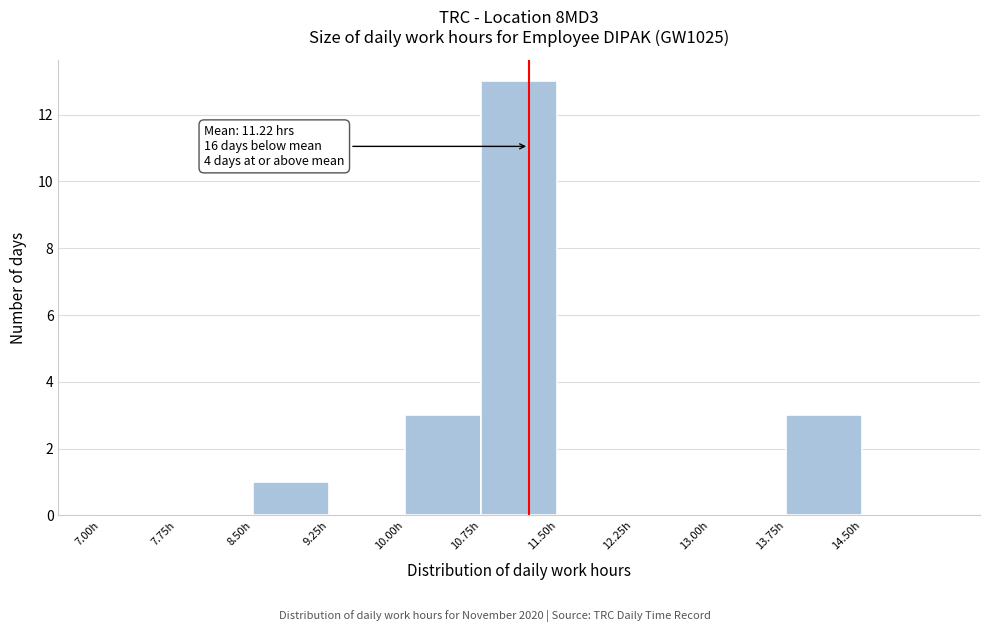

Which range on the x-axis has the tallest bar?

10.75 to 11.50